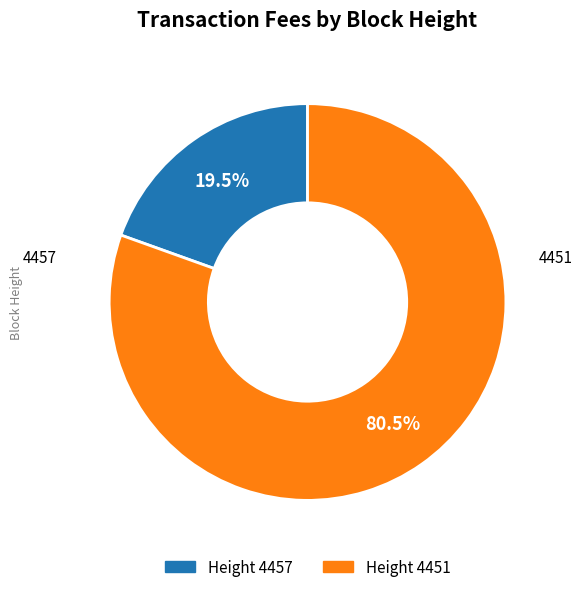

Does any single category account for the majority?

Yes